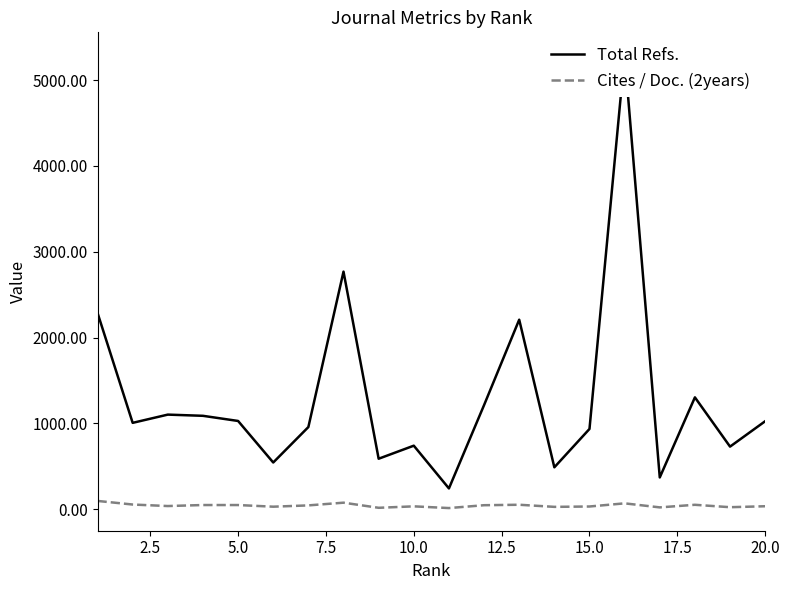

Which series changed the most between 12.5 and 15.0?

Total Refs.